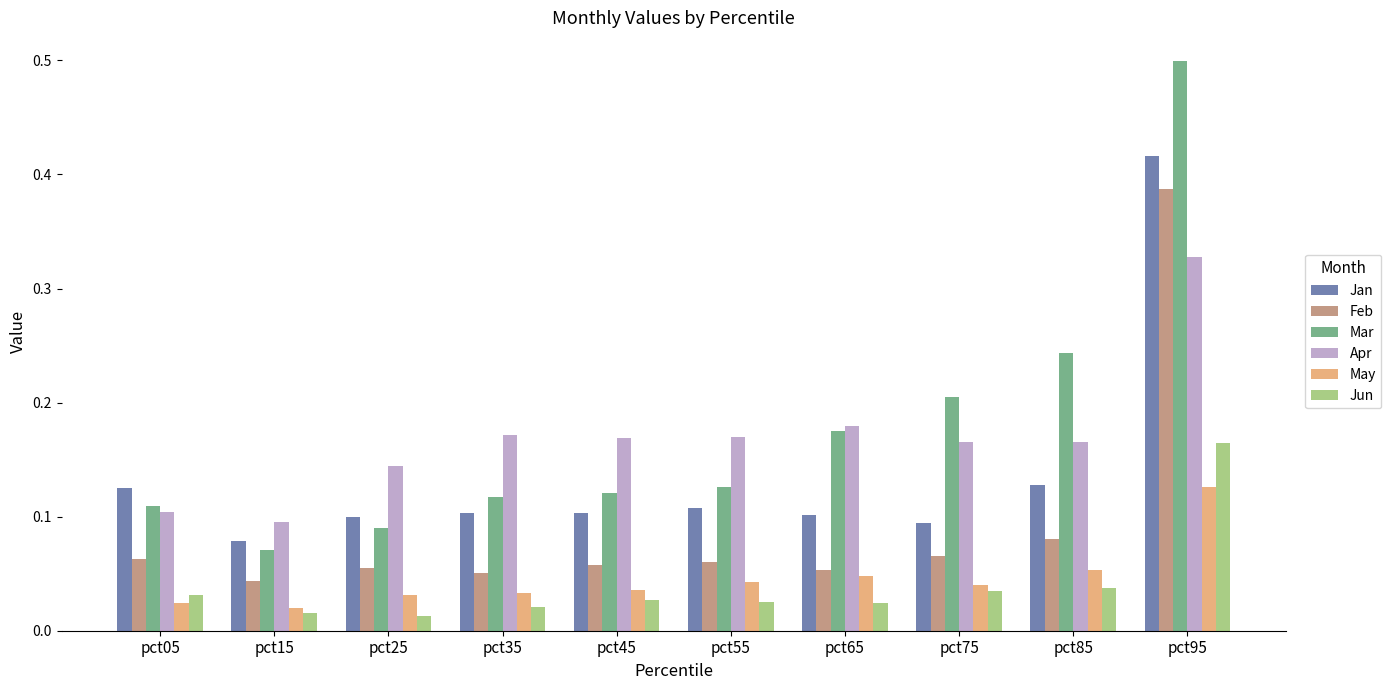

Is it true that Feb equals 0.0 at pct65?

False